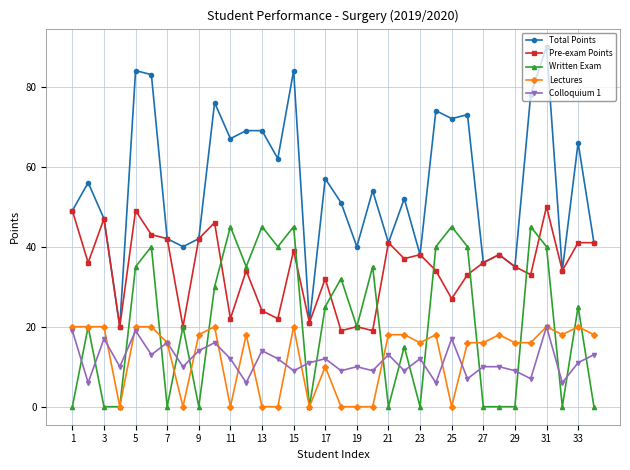

True or false: Colloquium 1 has more than 2 interior local peaks.

True